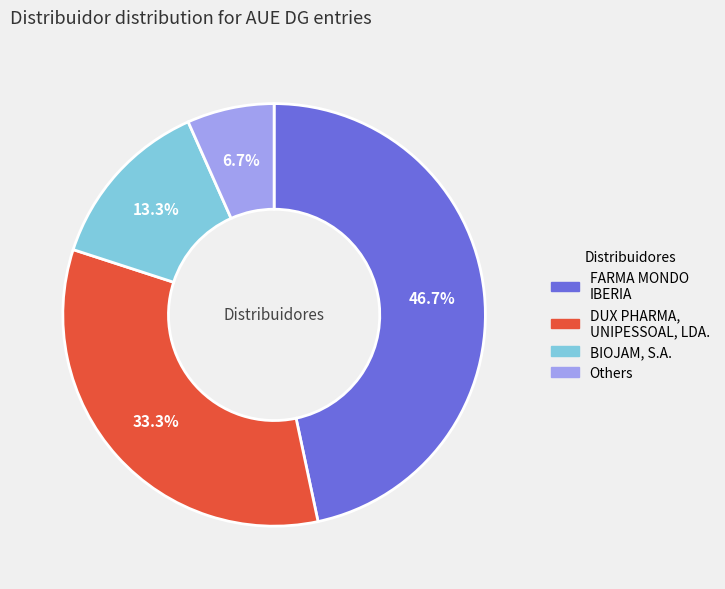

Is there any slice that represents more than half of the pie?

No